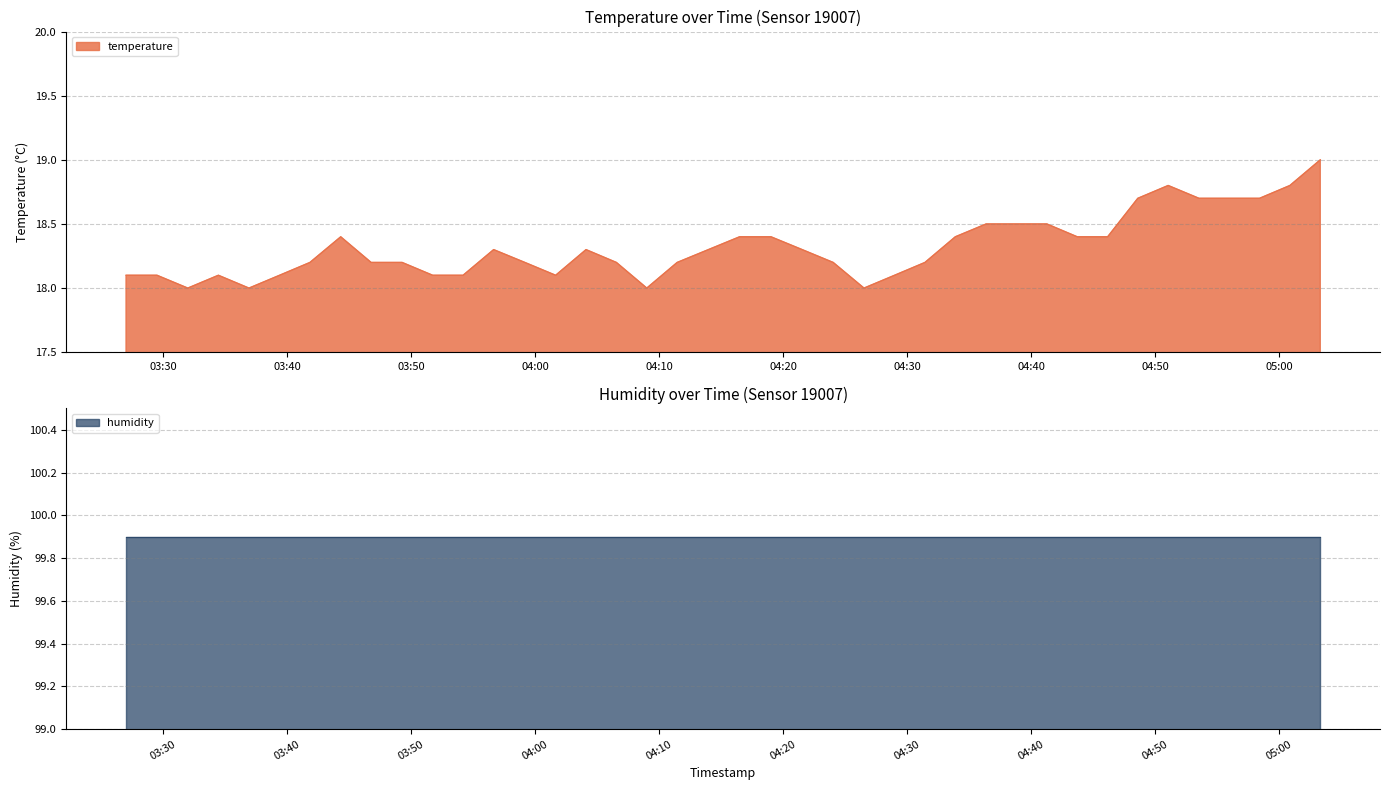

What is the maximum value shown in the chart?

99.9